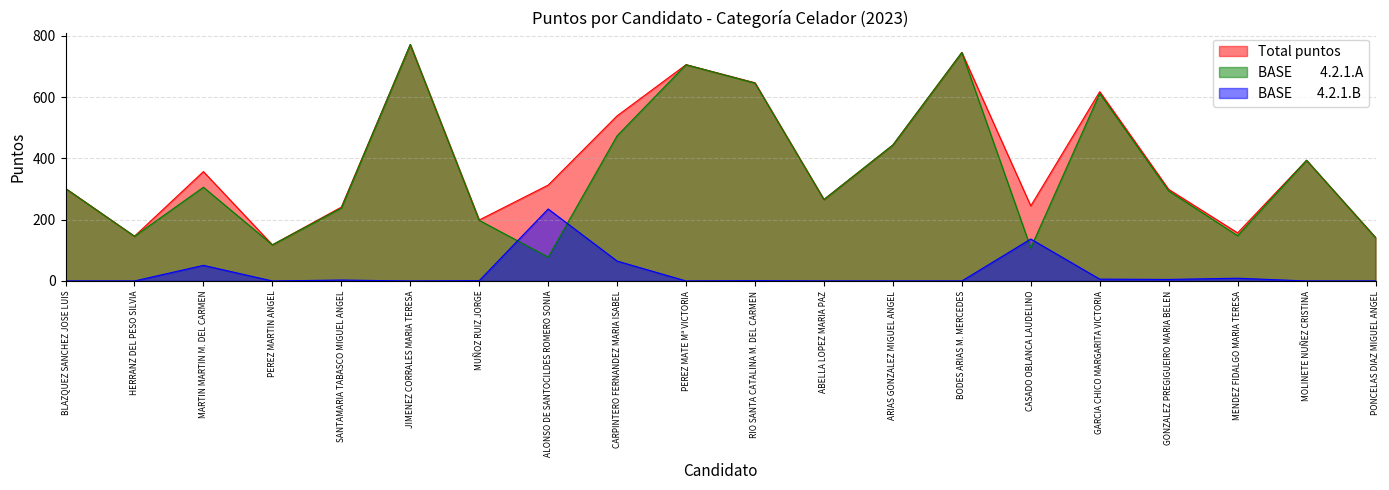

Where do BASE         4.2.1.A and BASE        4.2.1.B first cross each other?

MUÑOZ RUIZ JORGE and ALONSO DE SANTOCILDES ROMERO SONIA